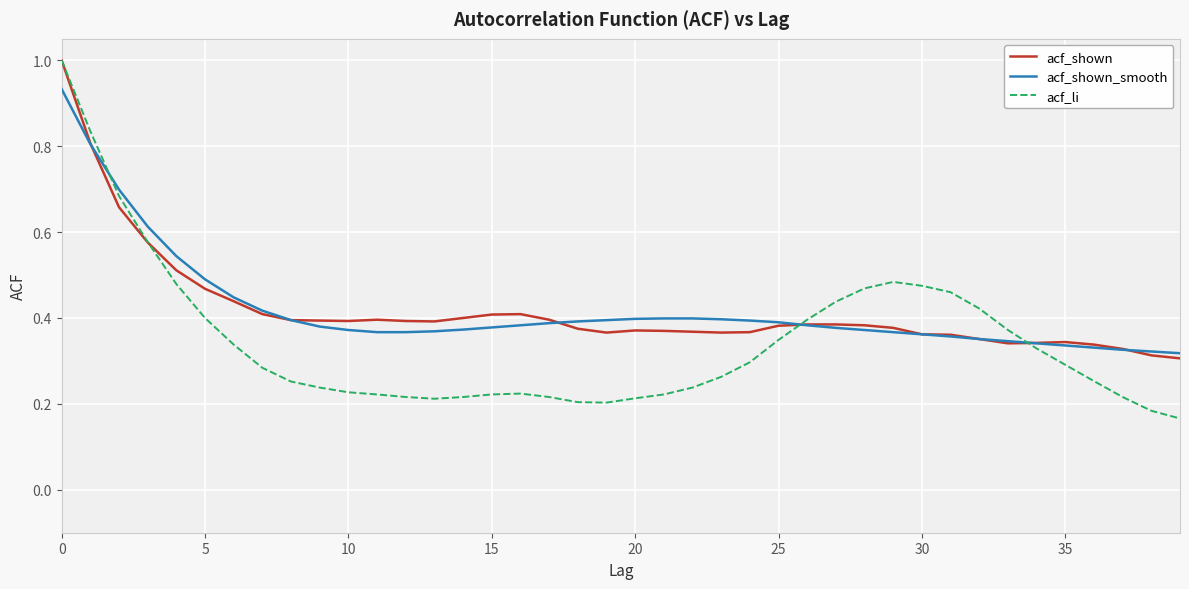

Which series has the largest range (max minus min)?

acf_li